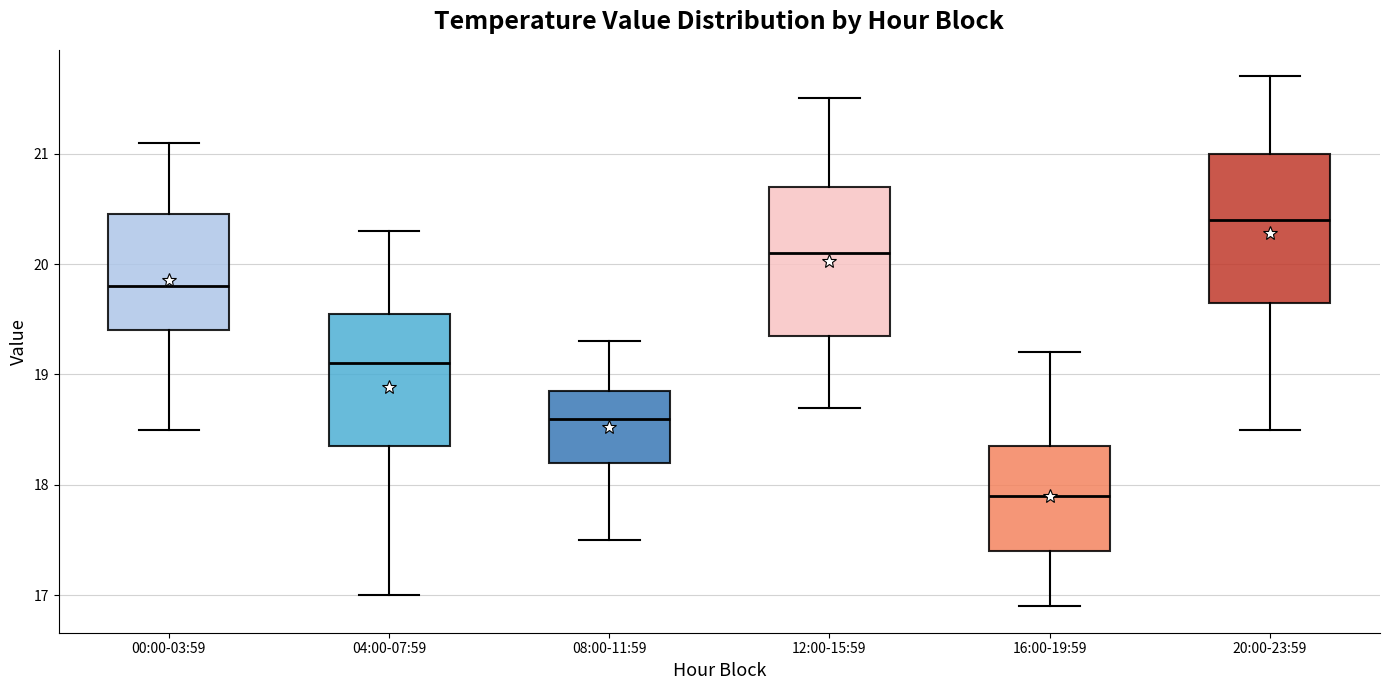

Reading left to right, read every box against the y-axis: the position of its median line, the range the box covers, and the ends of its whiskers. The values are not printed on the chart, so give them approximately, as read against the axis.

00:00-03:59: median 19.8, box 19.4 to 20.5, whiskers 18.5 to 21.1
04:00-07:59: median 19.1, box 18.4 to 19.6, whiskers 17.0 to 20.3
08:00-11:59: median 18.6, box 18.2 to 18.9, whiskers 17.5 to 19.3
12:00-15:59: median 20.1, box 19.4 to 20.7, whiskers 18.7 to 21.5
16:00-19:59: median 17.9, box 17.4 to 18.4, whiskers 16.9 to 19.2
20:00-23:59: median 20.4, box 19.7 to 21.0, whiskers 18.5 to 21.7